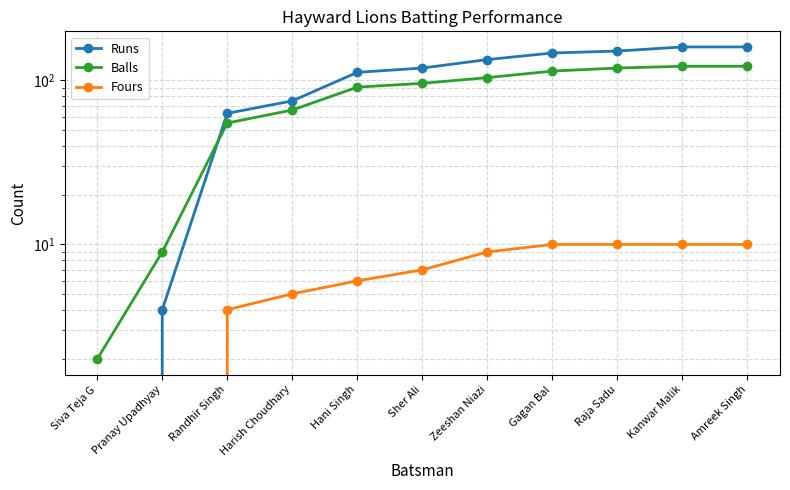

Is this an area chart (filled region under the line)?

No